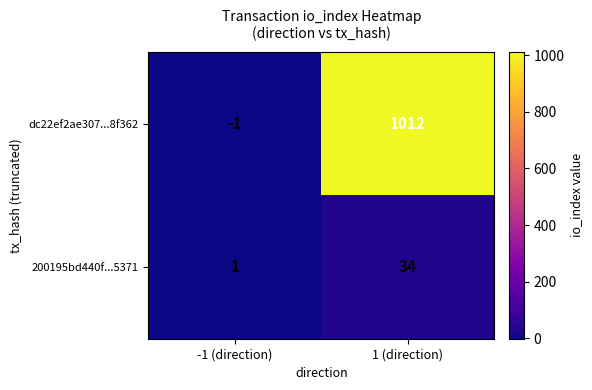

Reading left to right, list all the values displayed in this chart.

dc22ef2ae307...8f362: -1	1012
200195bd440f...5371: 1	34